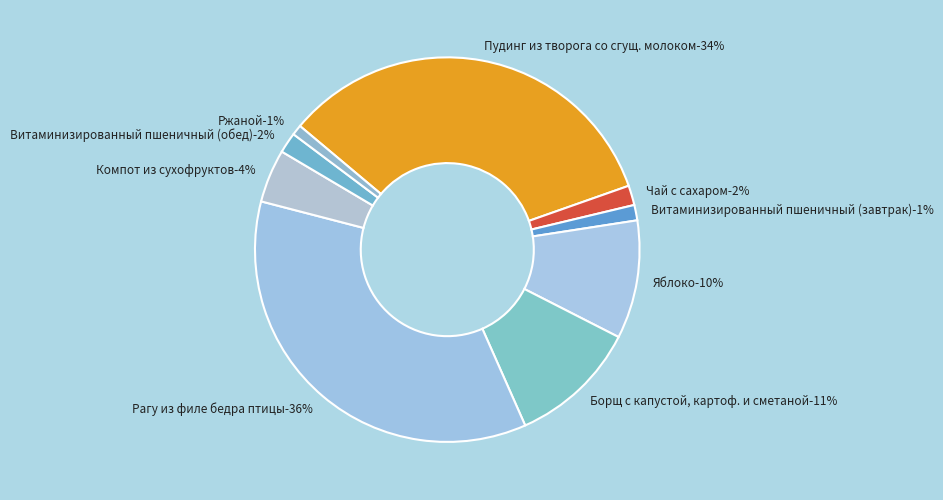

Which slice is the largest?

Рагу из филе бедра птицы